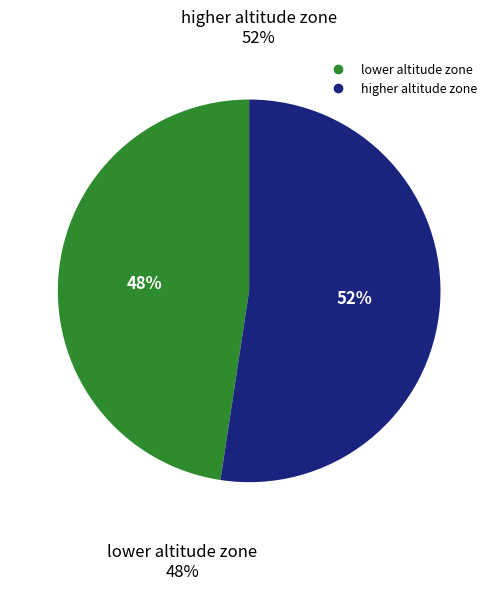

Which has a higher value, lower altitude zone or higher altitude zone?

higher altitude zone